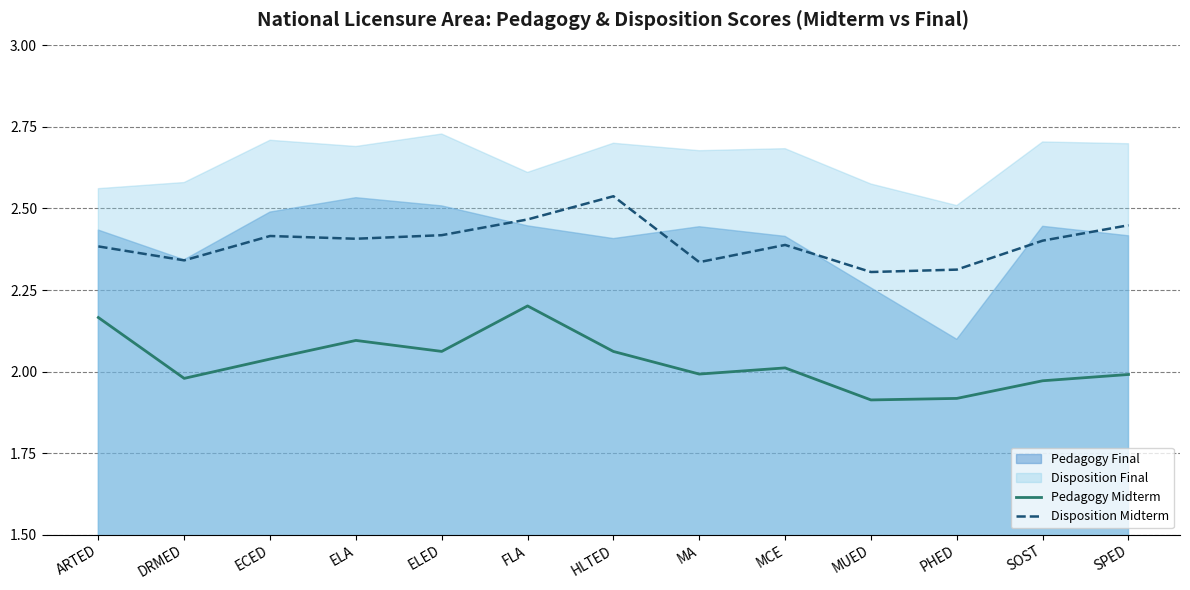

What is the sum of all Disposition Midterm values?

31.2